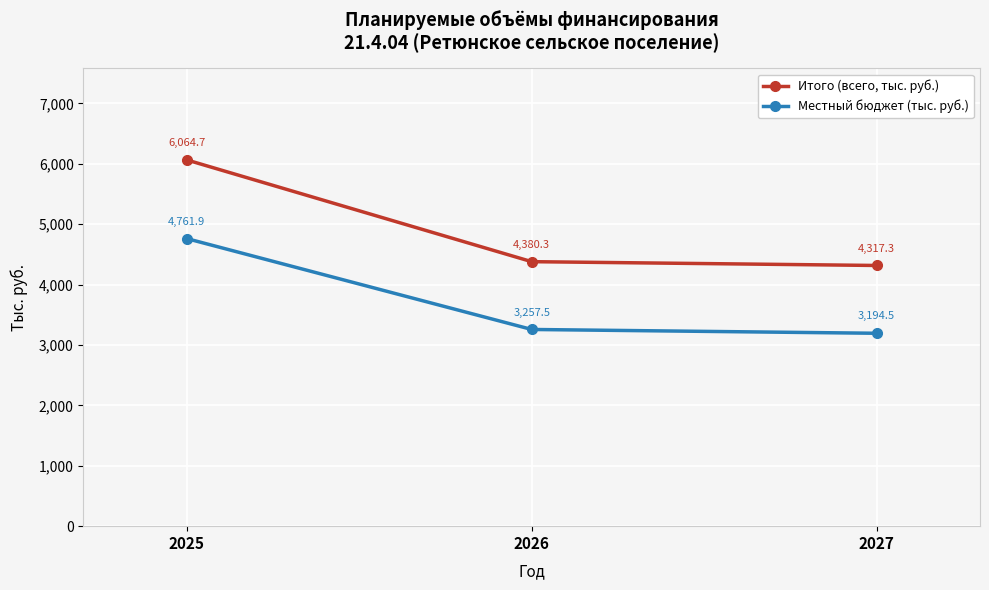

What is the minimum value for Итого (всего, тыс. руб.)?

4317.3